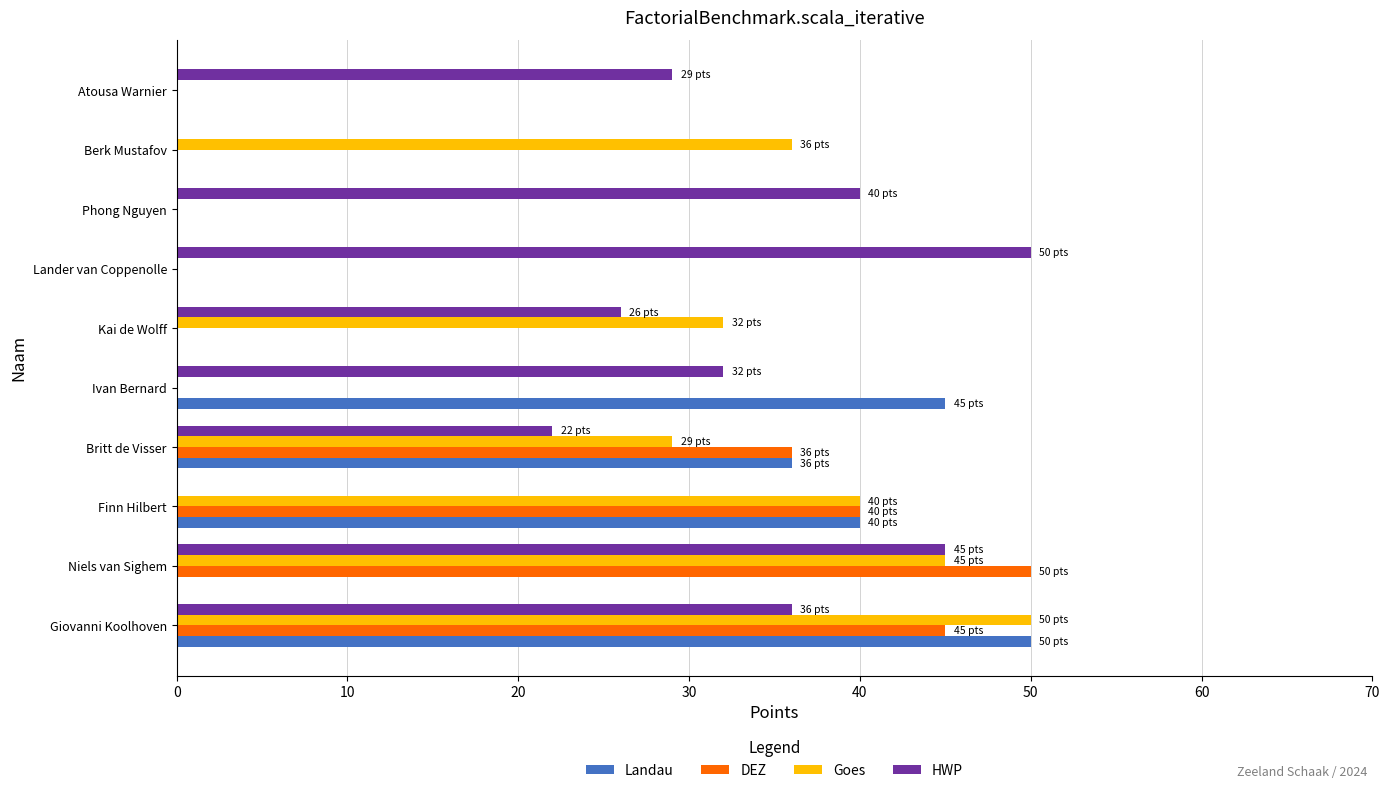

The value of DEZ at Kai de Wolff is 0. True or false?

True